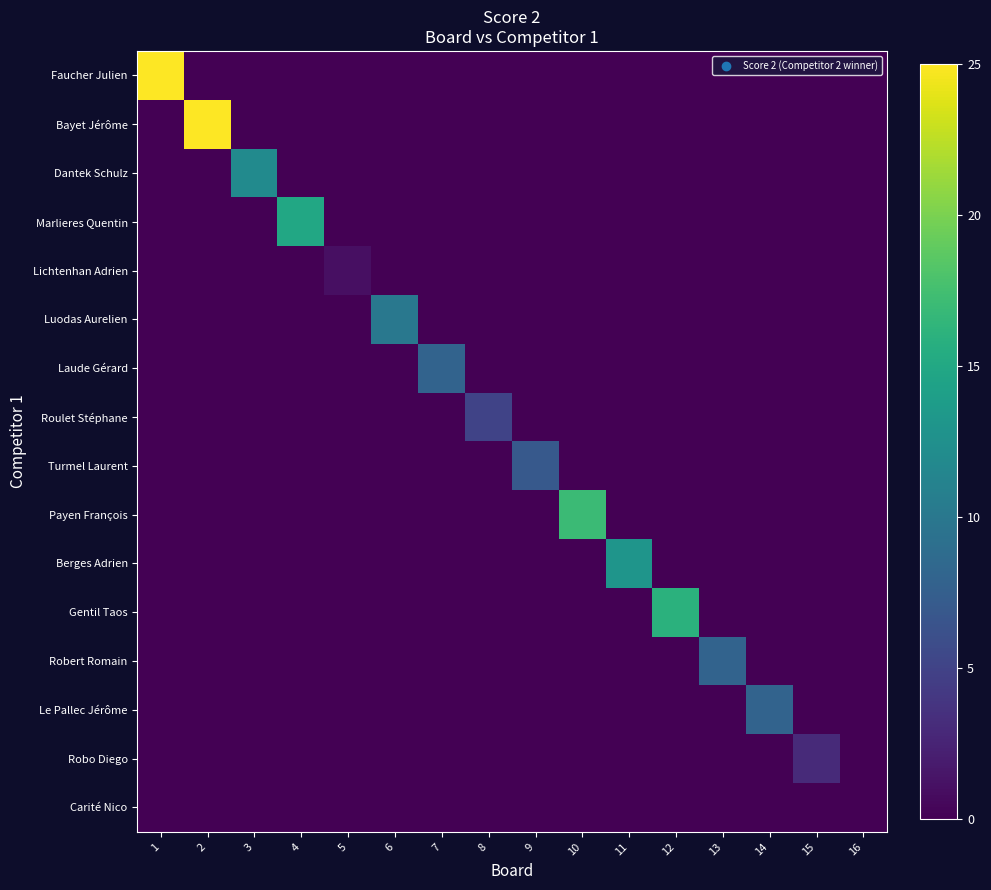

Which label corresponds to the largest value in the chart?

1